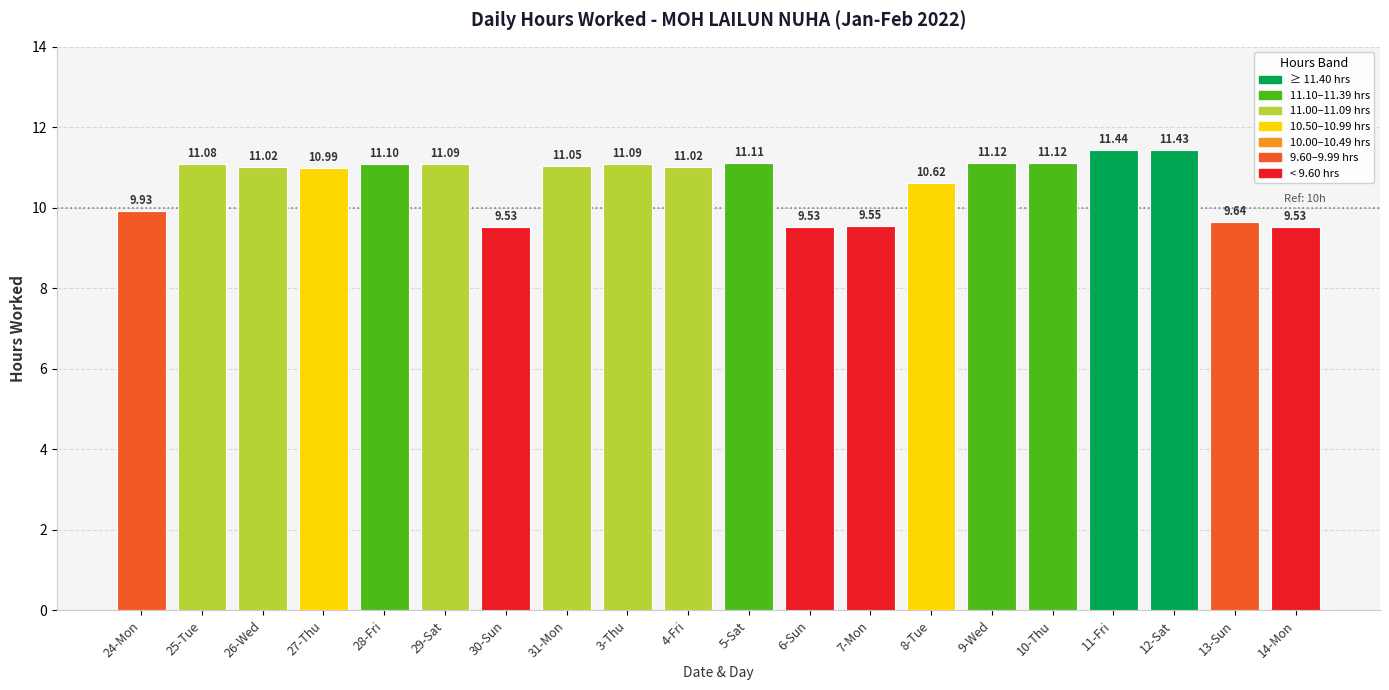

Count the number of data series in this chart.

1